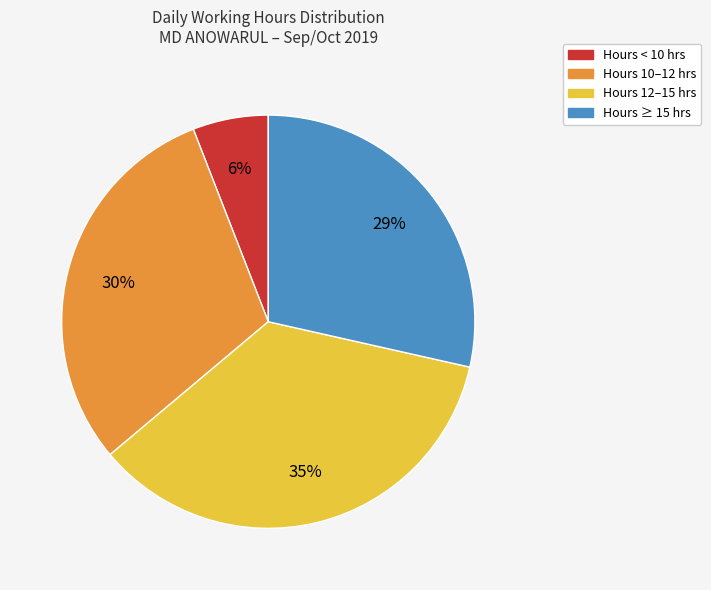

How many segments does this pie chart have?

4